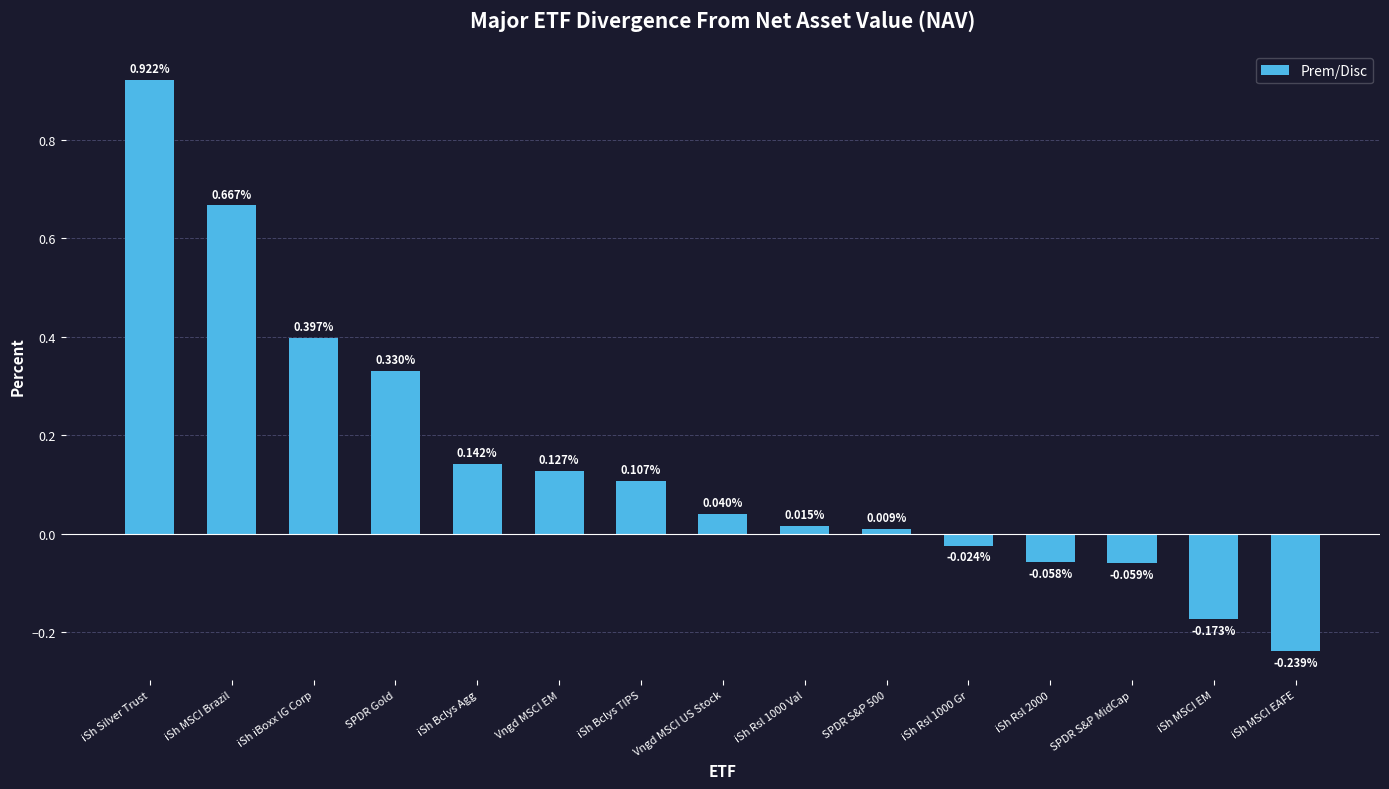

How many distinct data groups are displayed?

1